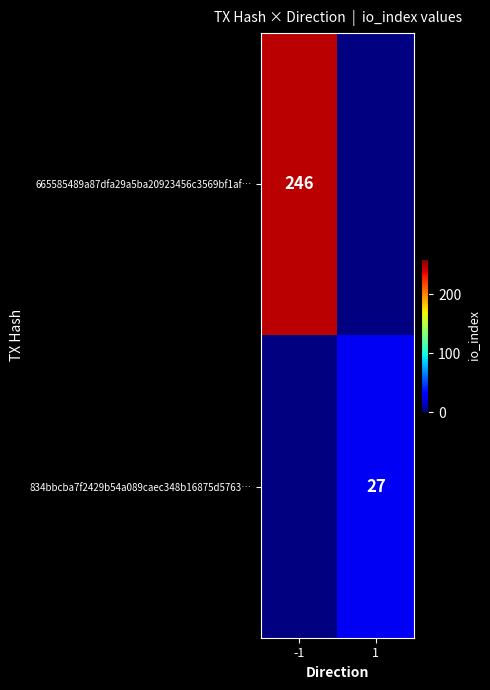

The value of 665585489a87dfa29a5ba20923456c3569bf1af… at -1 is 154. True or false?

False